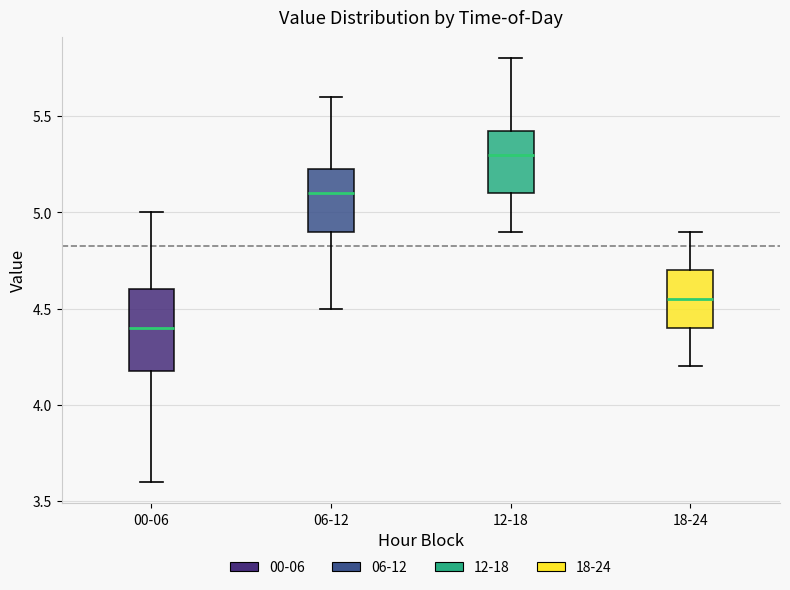

Reading left to right, transcribe this box plot: for each box, give where its median line is, the range the box spans, and where its two whiskers end, as read against the y-axis. The values are not printed on the chart, so give them approximately, as read against the axis.

00-06: median 4.40, box 4.20 to 4.60, whiskers 3.60 to 5.00
06-12: median 5.10, box 4.90 to 5.25, whiskers 4.50 to 5.60
12-18: median 5.30, box 5.10 to 5.45, whiskers 4.90 to 5.80
18-24: median 4.55, box 4.40 to 4.70, whiskers 4.20 to 4.90